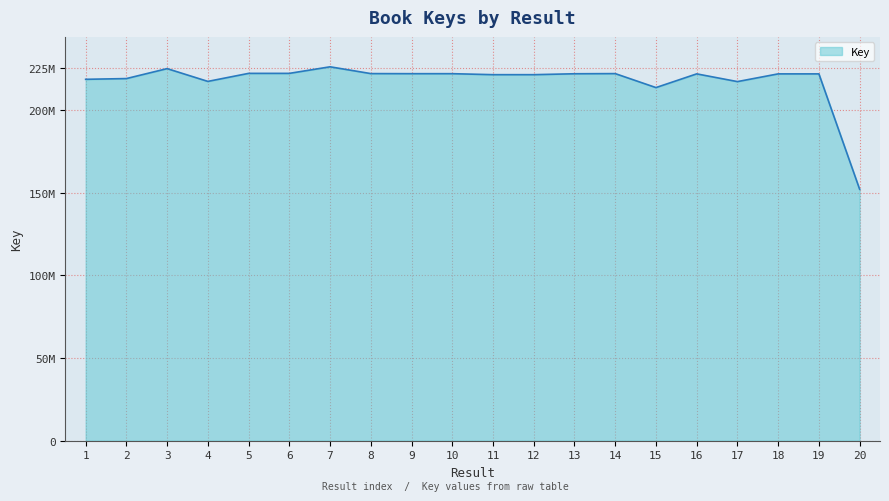

What is the average value?

217404826